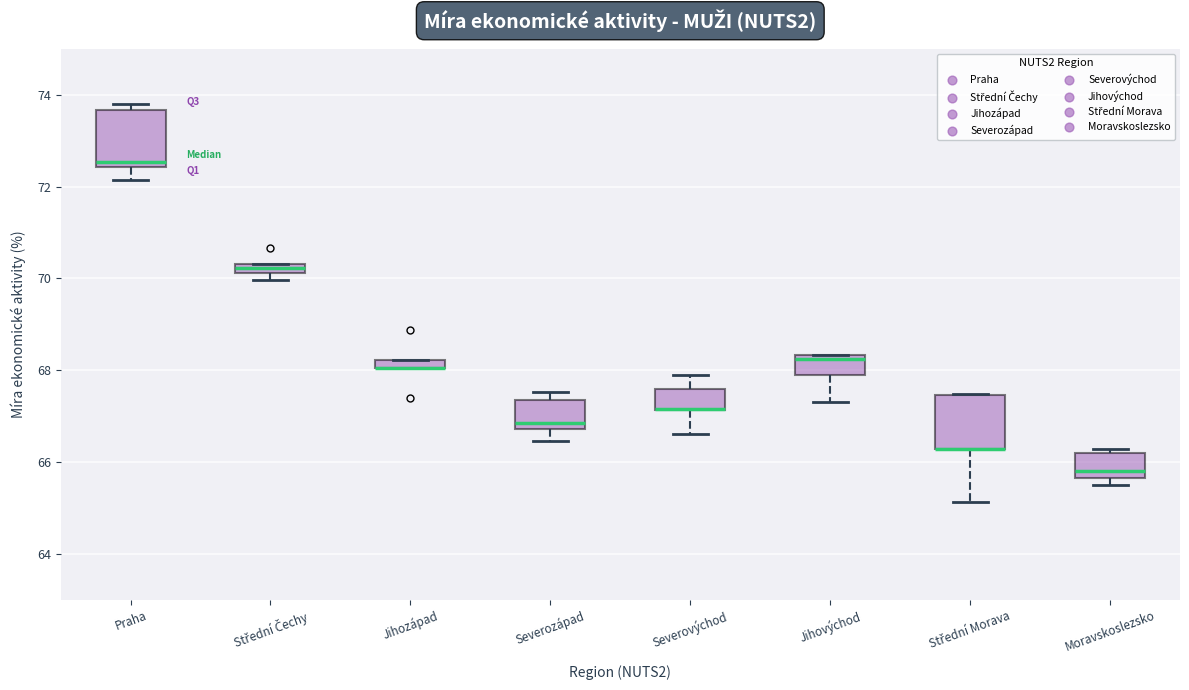

Where is the lower edge of the box for Jihozápad on the y-axis? The values are not printed on the chart, so give them approximately, as read against the axis.

68.0